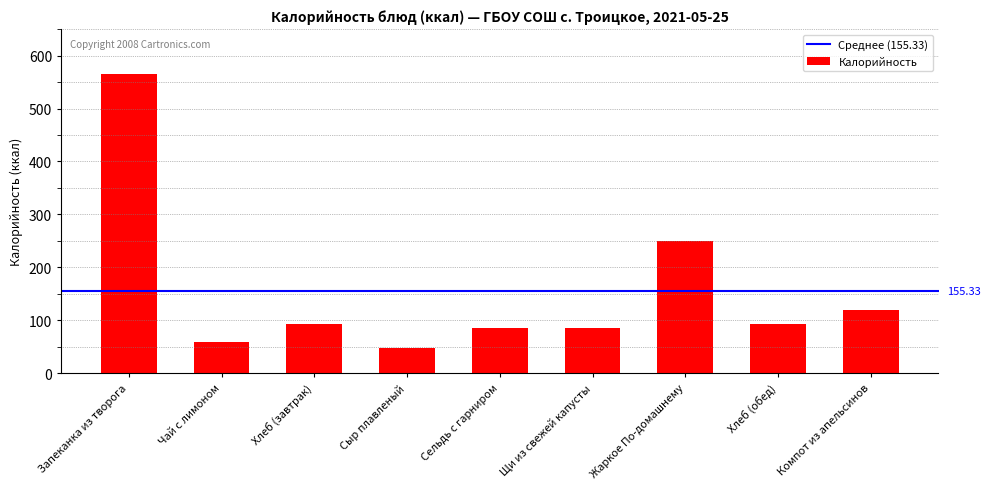

What is the change in value from Запеканка из творога to Хлеб (обед)?

-473